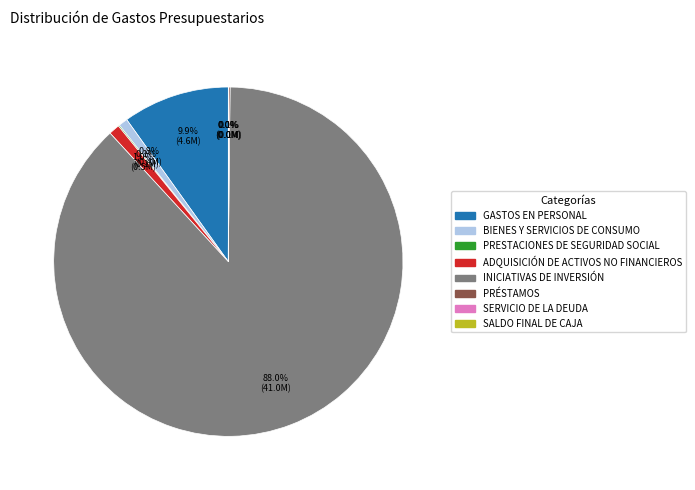

Is there a majority slice in this chart?

Yes